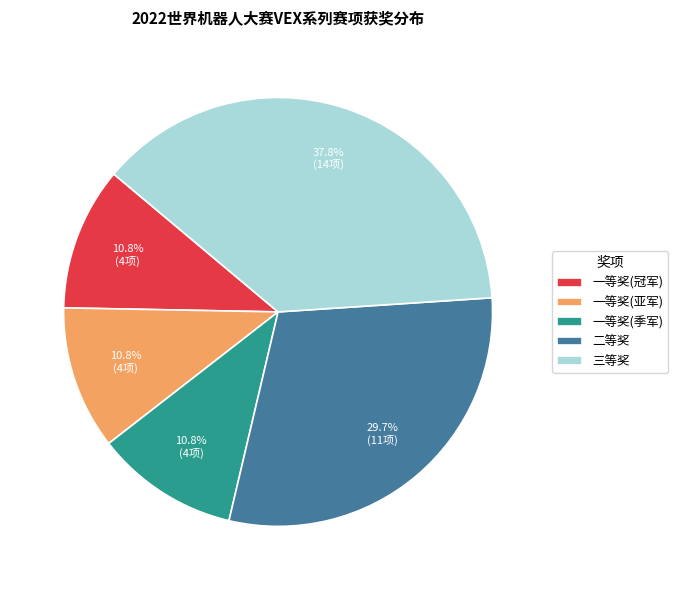

To the nearest percent, what is the average slice percentage?

20%